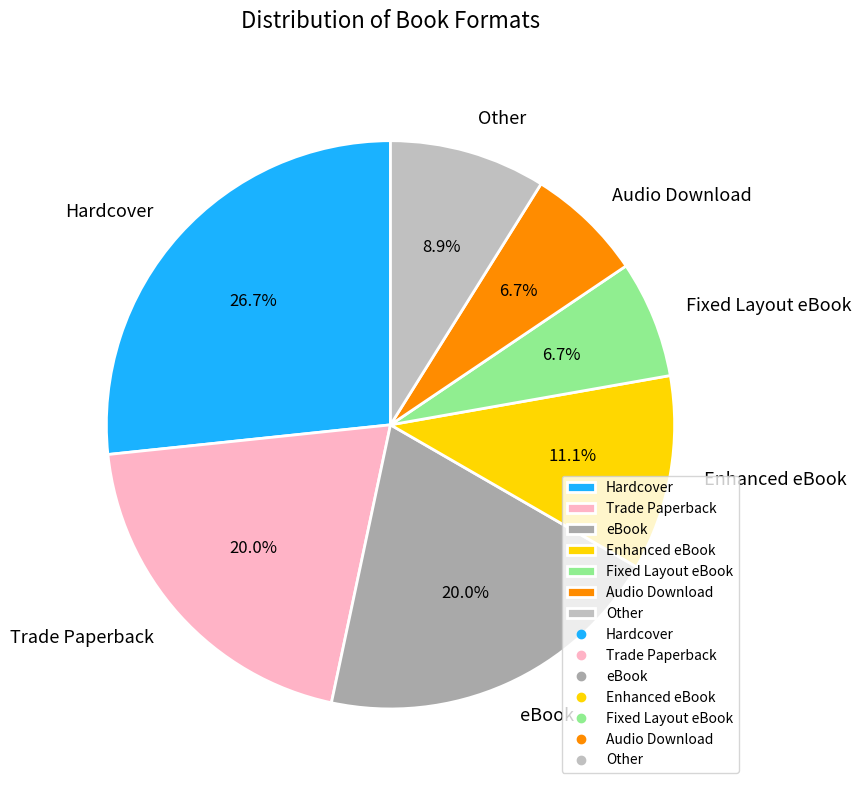

Does any single category account for the majority?

No